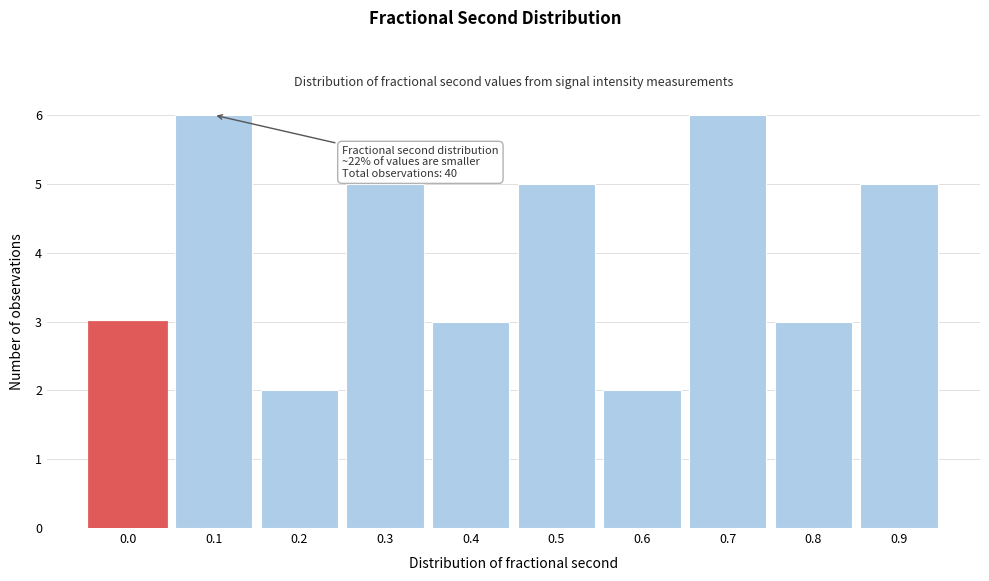

Reading left to right, what are all the values shown in this chart?

0.0=3	0.1=6	0.2=2	0.3=5	0.4=3	0.5=5	0.6=2	0.7=6	0.8=3	0.9=5